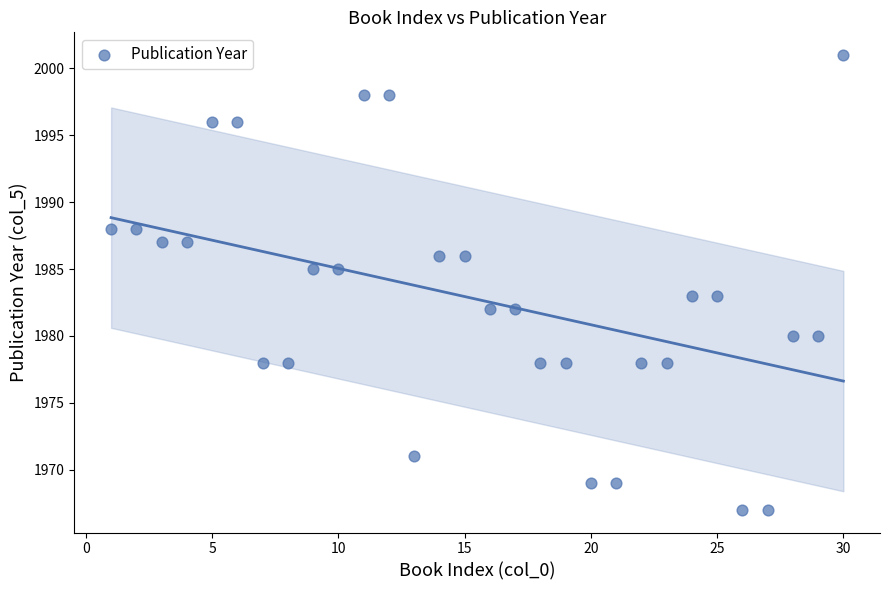

What is the range of X values (max minus min)?

29